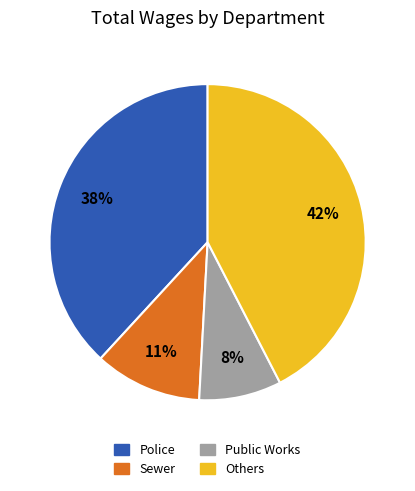

To the nearest percent, what percentage of the pie is Public Works?

8%